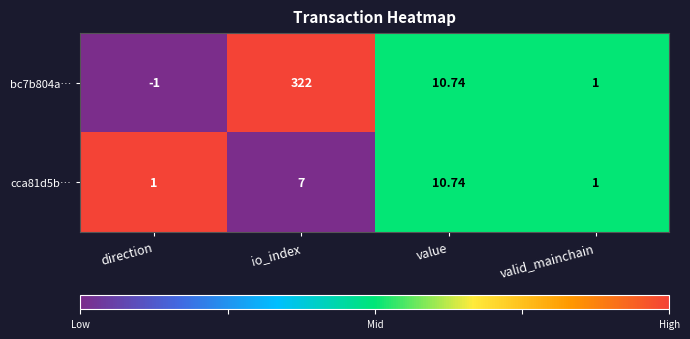

Rank the series by their maximum value, from lowest to highest.

cca81d5b…, bc7b804a…